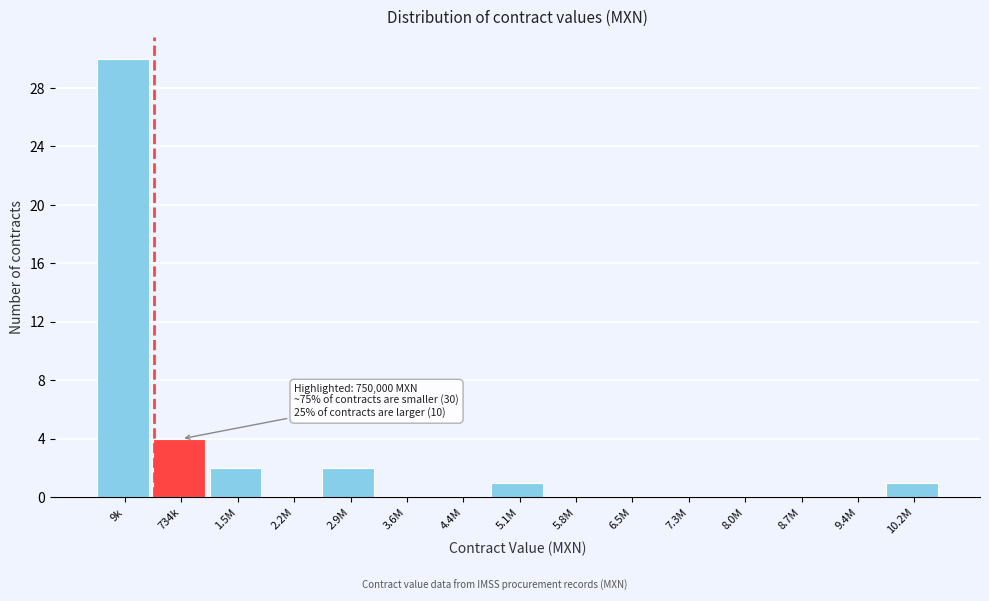

Reading left to right, what are all the values shown in this chart?

9k=30	734k=4	1.5M=2	2.2M=0	2.9M=2	3.6M=0	4.4M=0	5.1M=1	5.8M=0	6.5M=0	7.3M=0	8.0M=0	8.7M=0	9.4M=0	10.2M=1